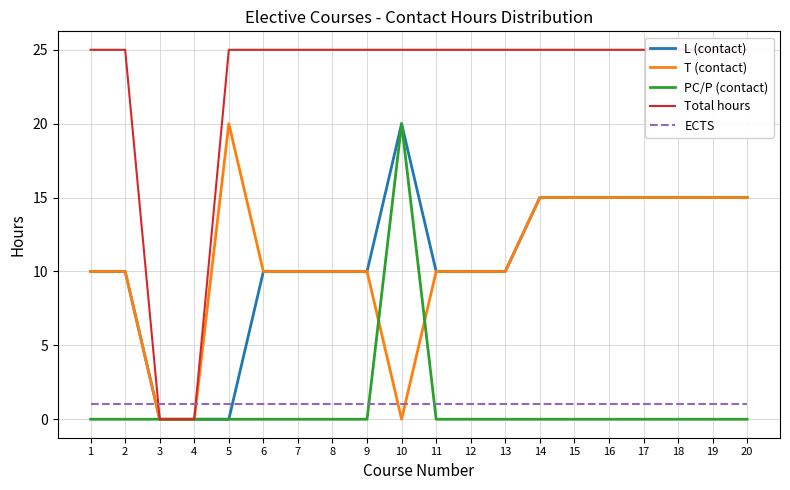

Count the number of data series in this chart.

5